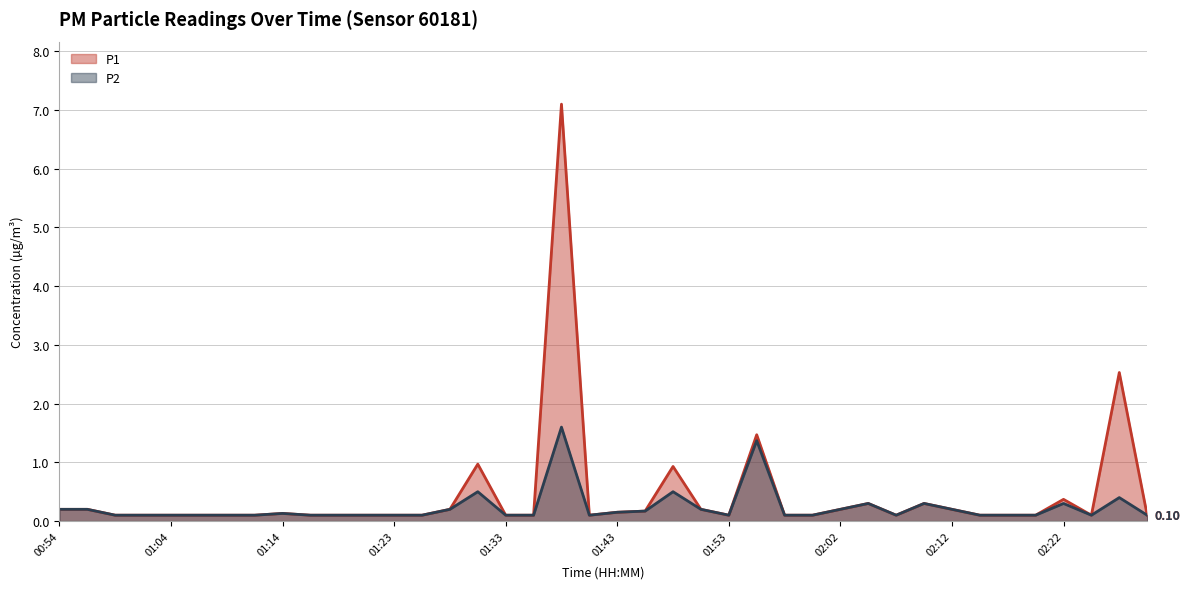

True or false: P1 and P2 cross at least once.

False